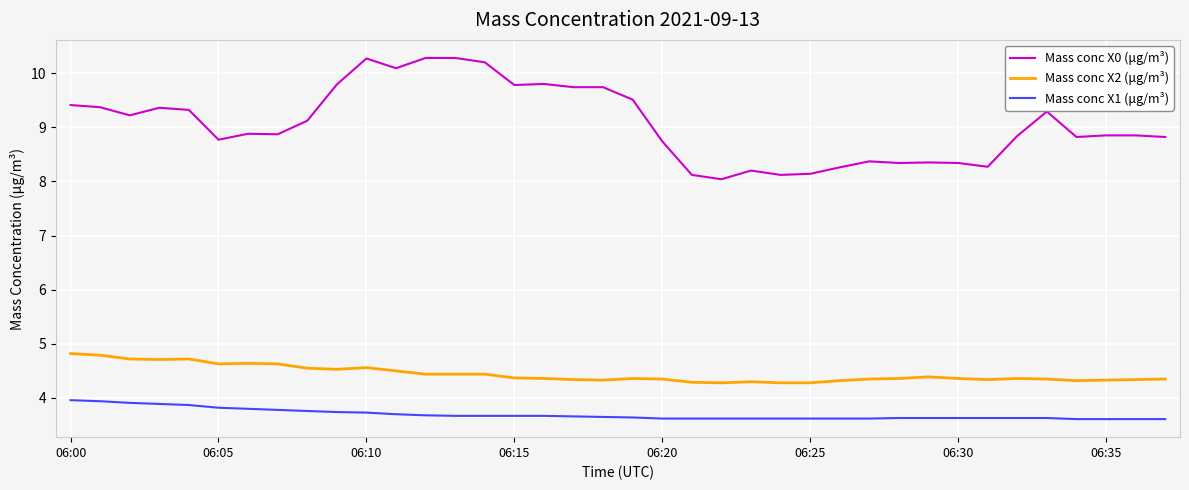

Count the number of categories in the chart.

38